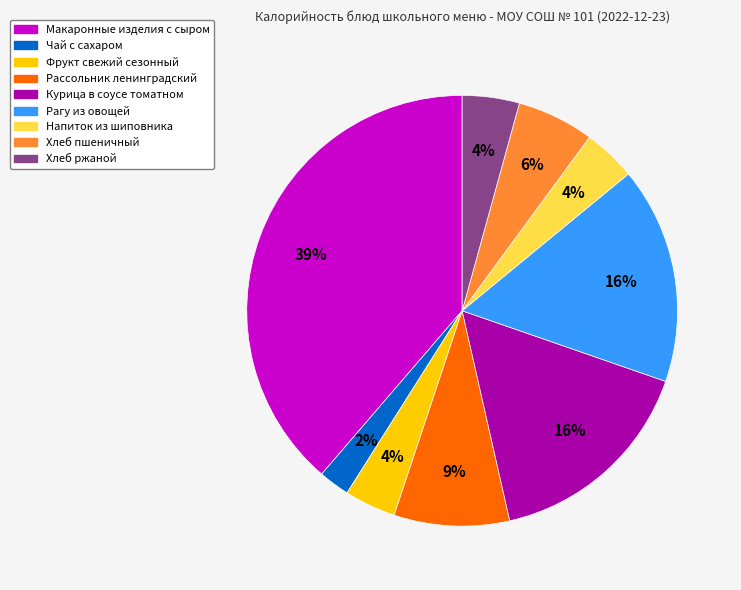

What percentage is the Напиток из шиповника slice, to the nearest percent?

4%